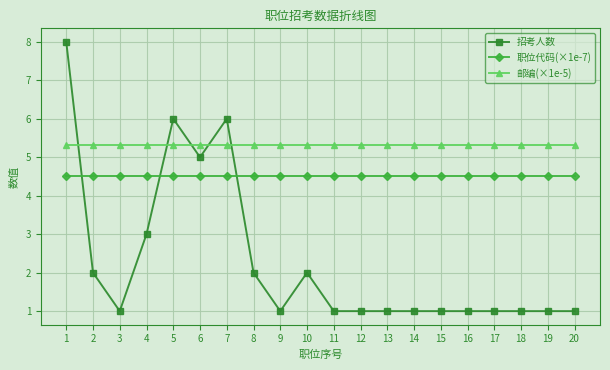

What are all the series names shown in the legend?

招考人数, 职位代码(×1e-7), 邮编(×1e-5)